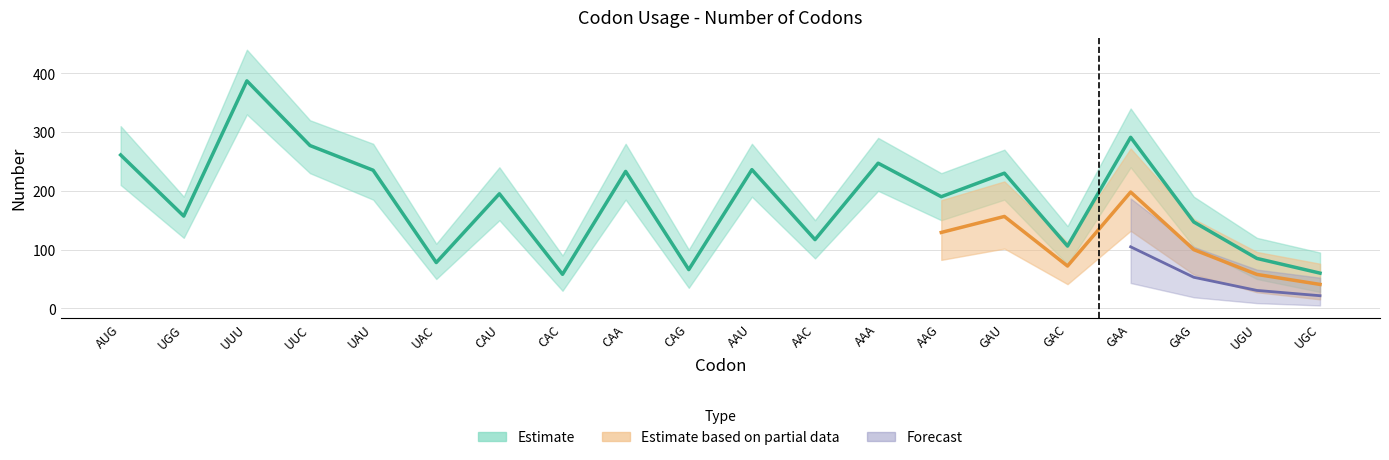

What is the label of the 17th point from the left?

GAA